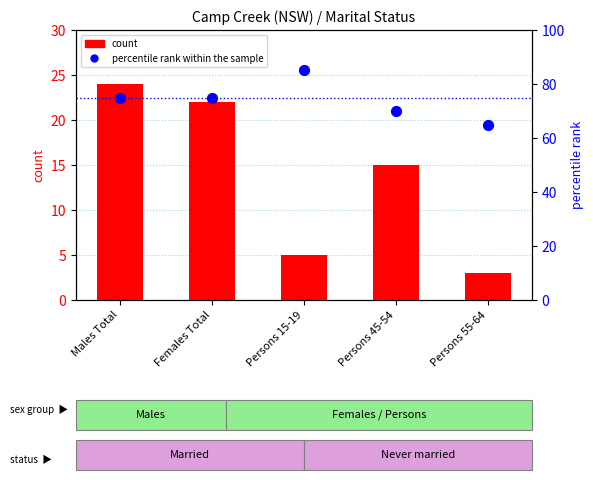

What is the total value across all series at Persons 55-64?

68